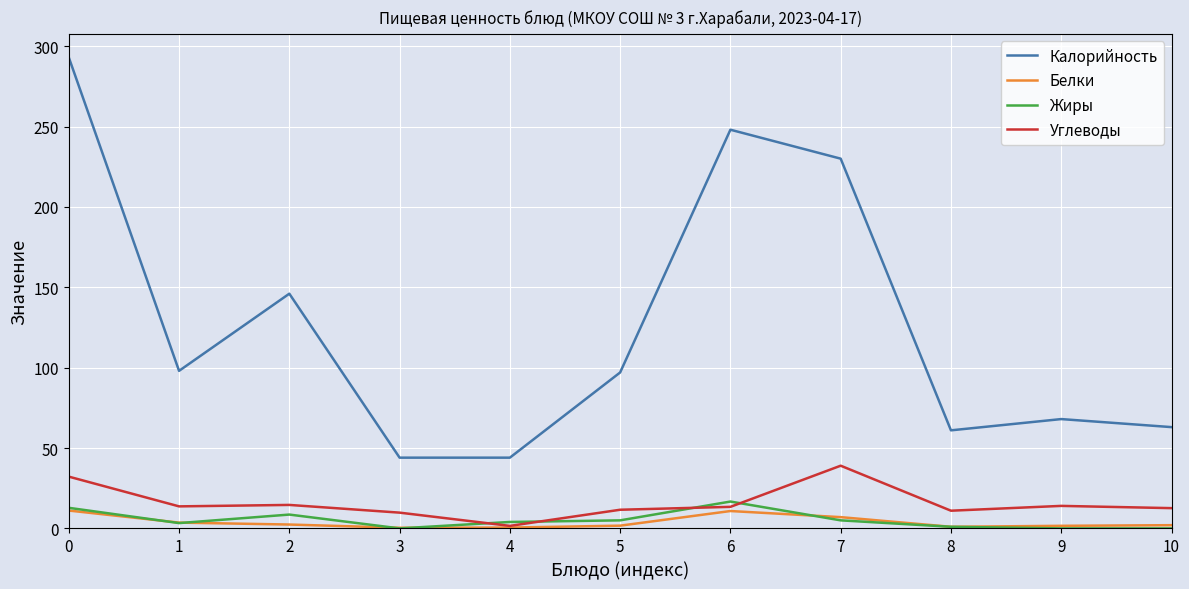

True or false: Калорийность and Жиры cross at least once.

False